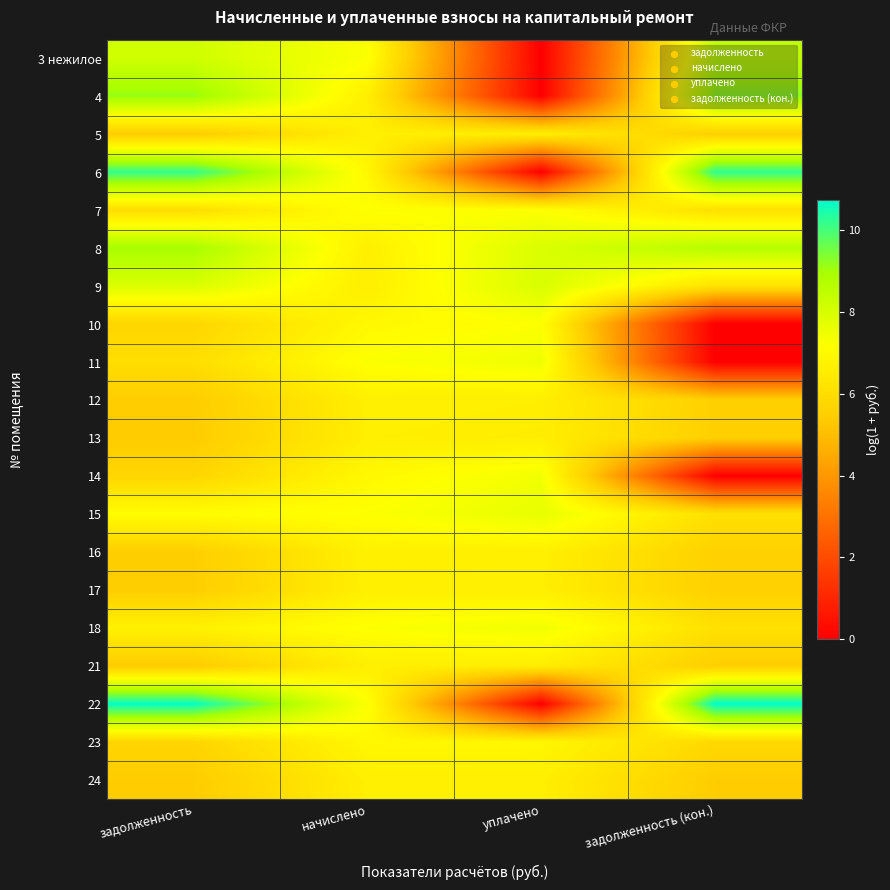

Reading left to right, what are all the values shown in this chart?

3 нежилое: задолженность=8.1	начислено=7.2	уплачено=0.0	задолженность (кон.)=8.5
4: задолженность=9.1	начислено=6.6	уплачено=0.0	задолженность (кон.)=9.2
5: задолженность=5.4	начислено=6.6	уплачено=6.6	задолженность (кон.)=5.5
6: задолженность=10.2	начислено=6.9	уплачено=0.0	задолженность (кон.)=10.2
7: задолженность=6.0	начислено=7.2	уплачено=7.2	задолженность (кон.)=6.1
8: задолженность=9.0	начислено=6.6	уплачено=7.9	задолженность (кон.)=8.7
9: задолженность=7.9	начислено=6.6	уплачено=8.0	задолженность (кон.)=6.2
10: задолженность=5.7	начислено=6.9	уплачено=7.2	задолженность (кон.)=0.0
11: задолженность=6.0	начислено=7.2	уплачено=7.5	задолженность (кон.)=0.0
12: задолженность=5.4	начислено=6.6	уплачено=6.6	задолженность (кон.)=5.5
13: задолженность=5.4	начислено=6.6	уплачено=6.6	задолженность (кон.)=5.5
14: задолженность=5.7	начислено=6.9	уплачено=7.4	задолженность (кон.)=0.0
15: задолженность=7.1	начислено=7.2	уплачено=7.6	задолженность (кон.)=6.1
16: задолженность=5.5	начислено=6.7	уплачено=6.6	задолженность (кон.)=5.6
17: задолженность=5.4	начислено=6.6	уплачено=6.6	задолженность (кон.)=5.5
18: задолженность=6.7	начислено=7.2	уплачено=7.4	задолженность (кон.)=6.1
21: задолженность=5.4	начислено=6.6	уплачено=6.6	задолженность (кон.)=5.5
22: задолженность=10.7	начислено=7.2	уплачено=0.0	задолженность (кон.)=10.7
23: задолженность=5.7	начислено=6.9	уплачено=6.9	задолженность (кон.)=5.8
24: задолженность=5.4	начислено=6.6	уплачено=6.6	задолженность (кон.)=5.4